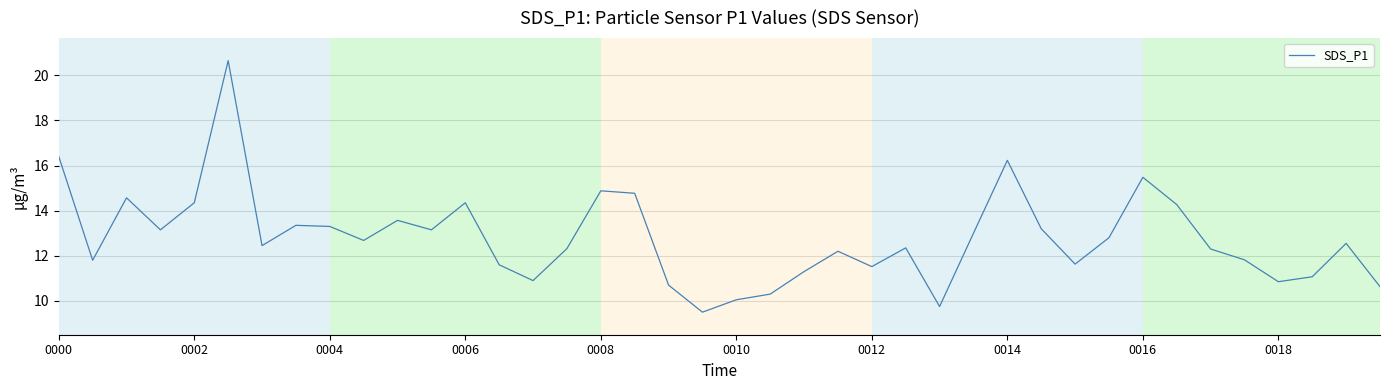

What is the smallest value displayed?

9.5